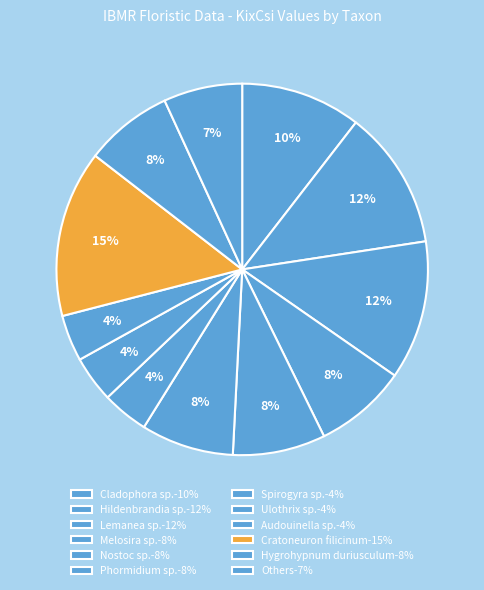

Count the number of slices in the pie.

12